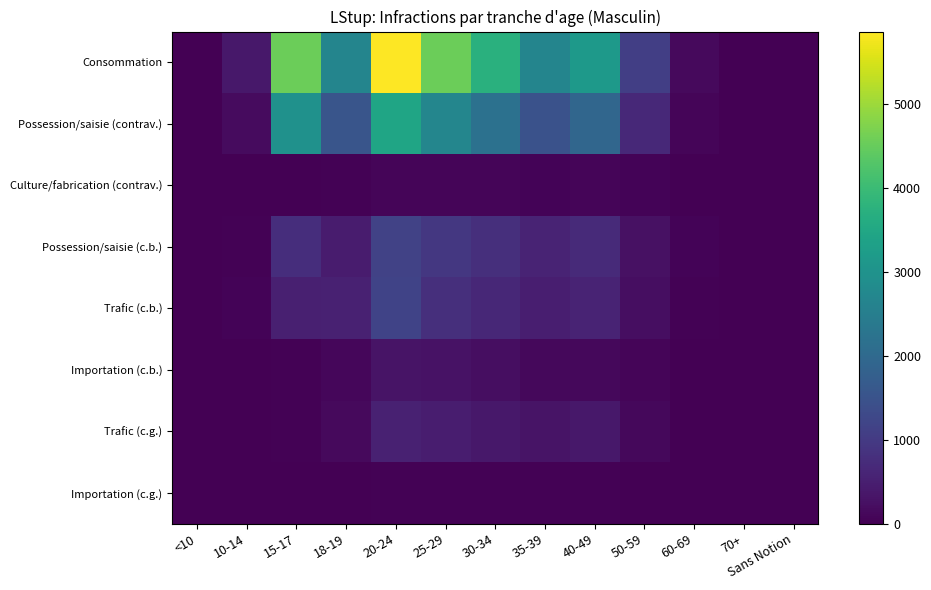

Reading left to right, list all the values displayed in this chart.

Consommation: <10=0	10-14=368	15-17=4559	18-19=2675	20-24=5869	25-29=4543	30-34=3732	35-39=2661	40-49=3150	50-59=1097	60-69=140	70+=11	Sans Notion=4
Possession/saisie (contrav.): <10=0	10-14=179	15-17=2975	18-19=1537	20-24=3458	25-29=2689	30-34=2183	35-39=1471	40-49=1926	50-59=677	60-69=90	70+=13	Sans Notion=5
Culture/fabrication (contrav.): <10=0	10-14=1	15-17=9	18-19=29	20-24=80	25-29=82	30-34=78	35-39=57	40-49=82	50-59=48	60-69=14	70+=4	Sans Notion=0
Possession/saisie (c.b.): <10=0	10-14=42	15-17=763	18-19=456	20-24=1165	25-29=941	30-34=794	35-39=587	40-49=697	50-59=267	60-69=64	70+=4	Sans Notion=1
Trafic (c.b.): <10=0	10-14=64	15-17=516	18-19=529	20-24=1174	25-29=802	30-34=652	35-39=484	40-49=586	50-59=218	60-69=36	70+=5	Sans Notion=1
Importation (c.b.): <10=0	10-14=0	15-17=33	18-19=99	20-24=313	25-29=282	30-34=207	35-39=136	40-49=137	50-59=71	60-69=16	70+=1	Sans Notion=0
Trafic (c.g.): <10=0	10-14=2	15-17=32	18-19=142	20-24=536	25-29=466	30-34=376	35-39=303	40-49=369	50-59=127	60-69=18	70+=3	Sans Notion=1
Importation (c.g.): <10=0	10-14=1	15-17=2	18-19=7	20-24=25	25-29=32	30-34=31	35-39=32	40-49=31	50-59=22	60-69=2	70+=1	Sans Notion=1